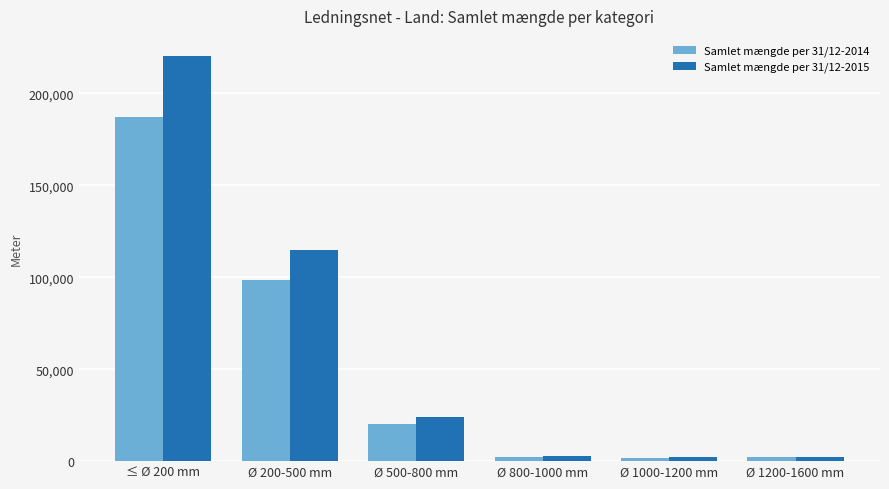

What is the difference between the maximum and minimum values in the Samlet mængde per 31/12-2015 series?

217885